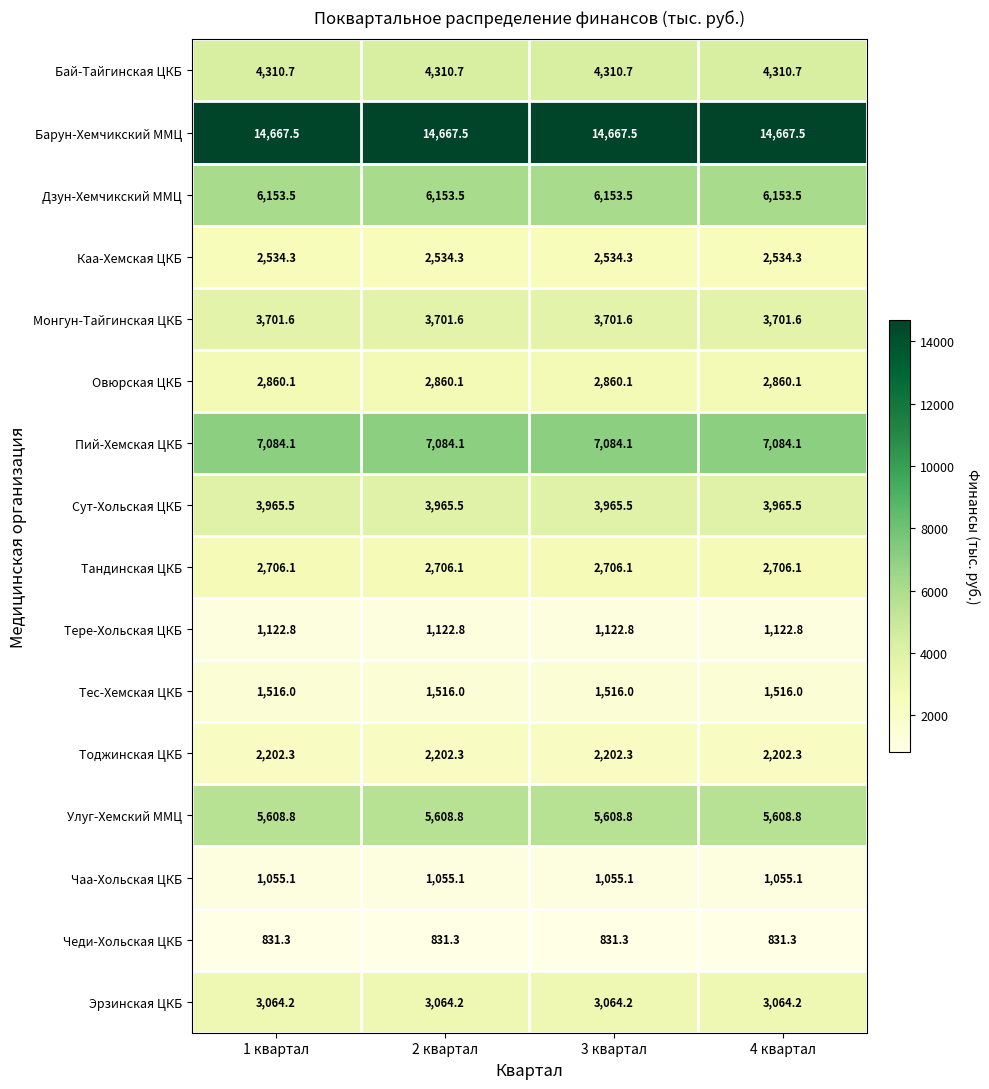

What is the difference between the highest and lowest values at 3 квартал?

13836.2